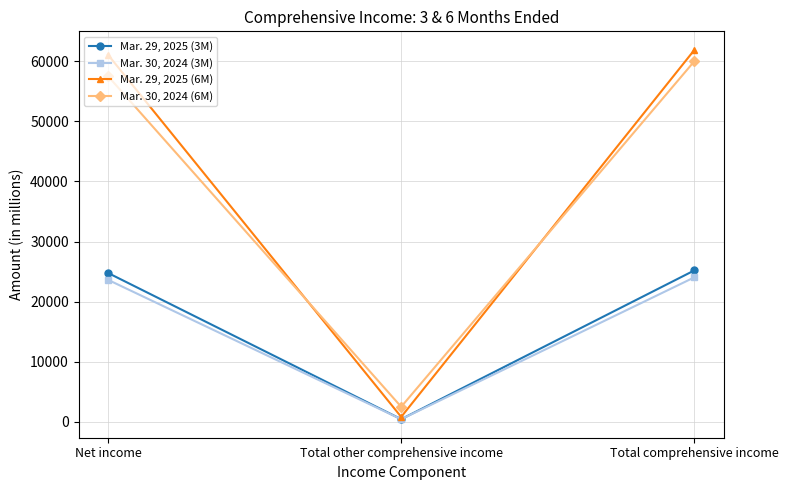

Which label corresponds to the smallest value in the chart?

Total other comprehensive income